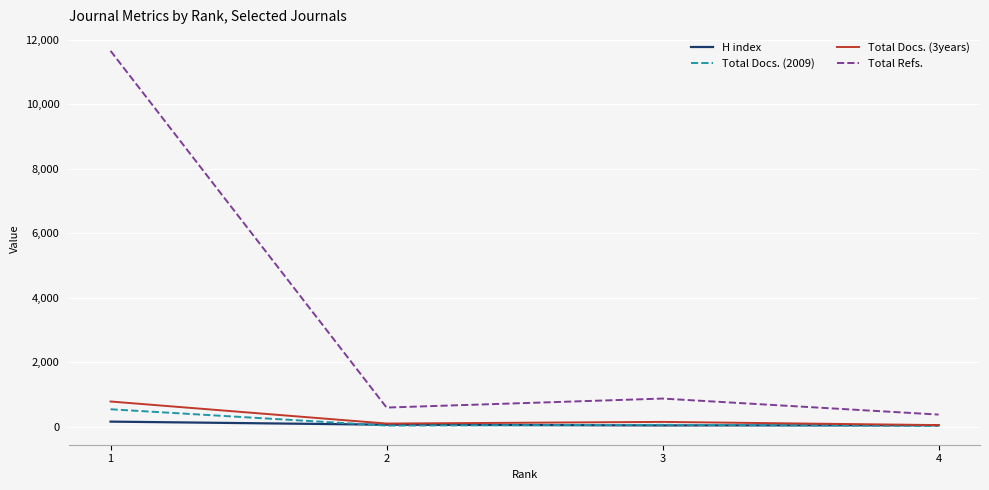

What is the difference between the highest and lowest values at 2?

559